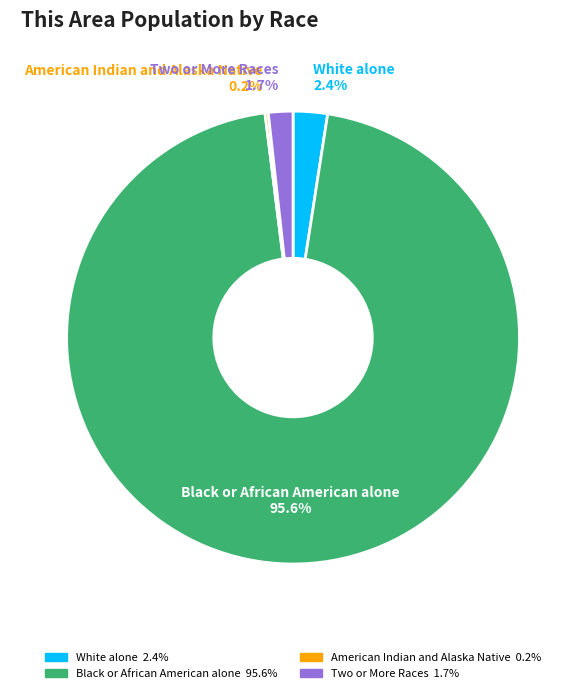

Does any single category account for the majority?

Yes